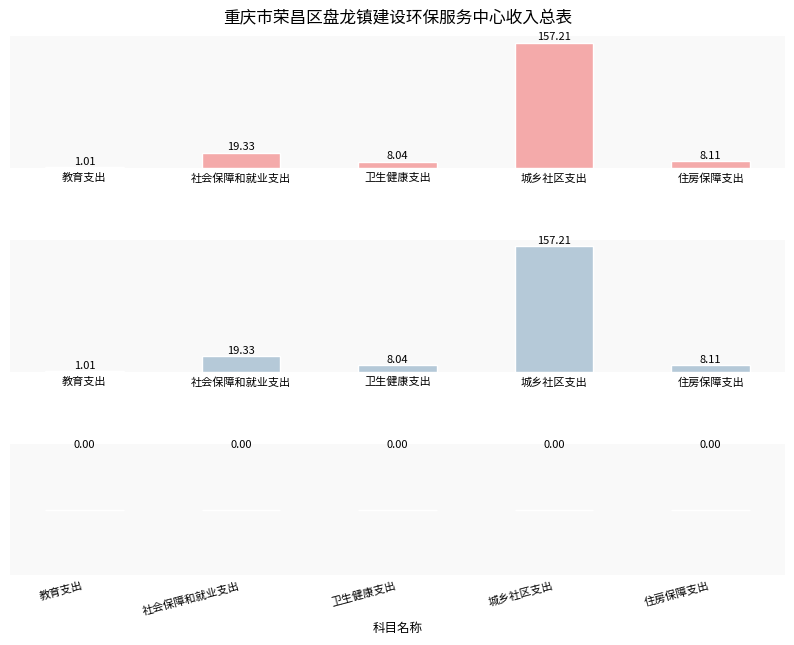

How many data points in 总计 are above 8?

4